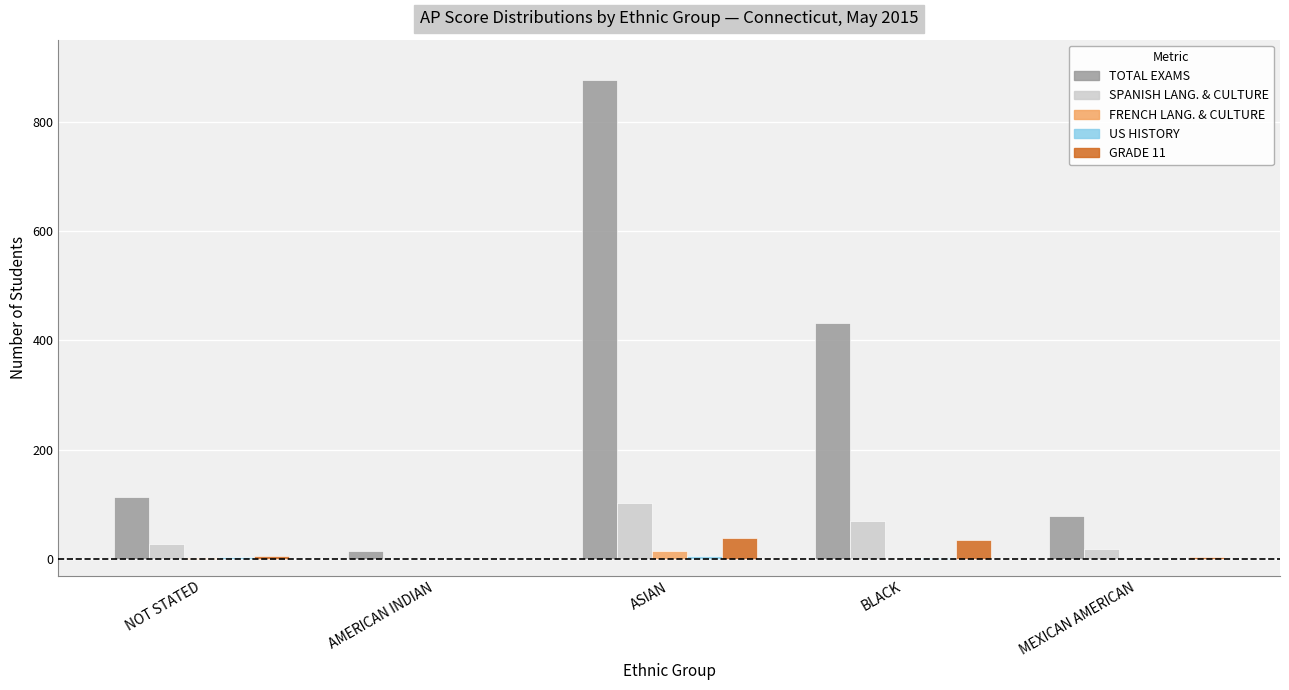

At which category is the sum across all series the highest?

ASIAN